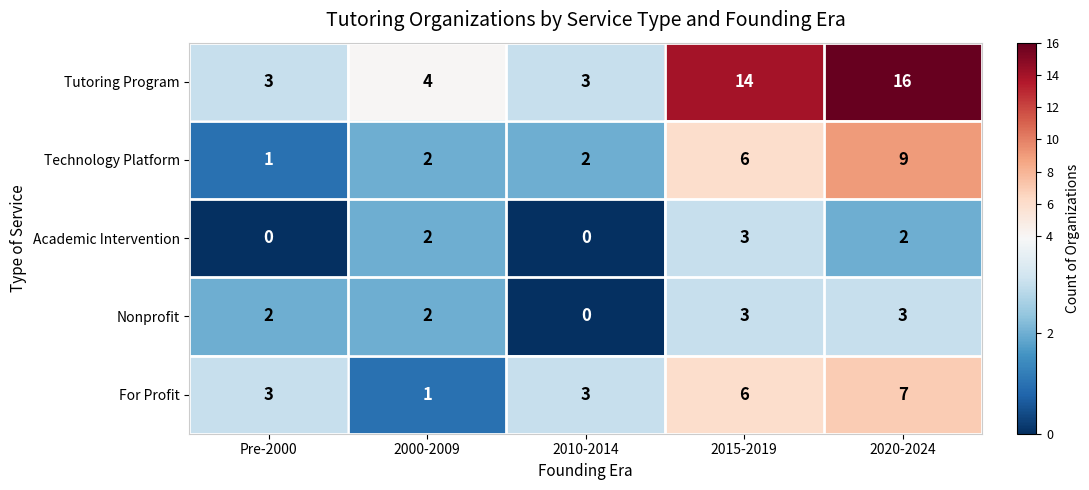

How many distinct data groups are displayed?

5